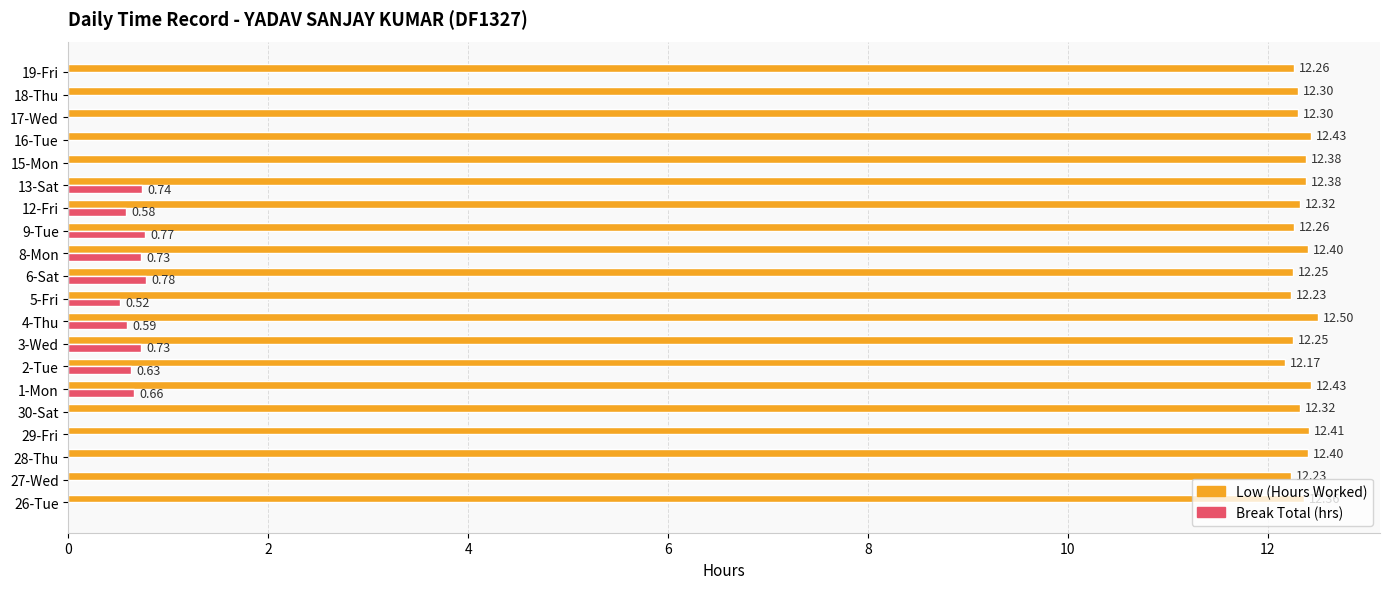

What is the greatest value displayed?

12.5